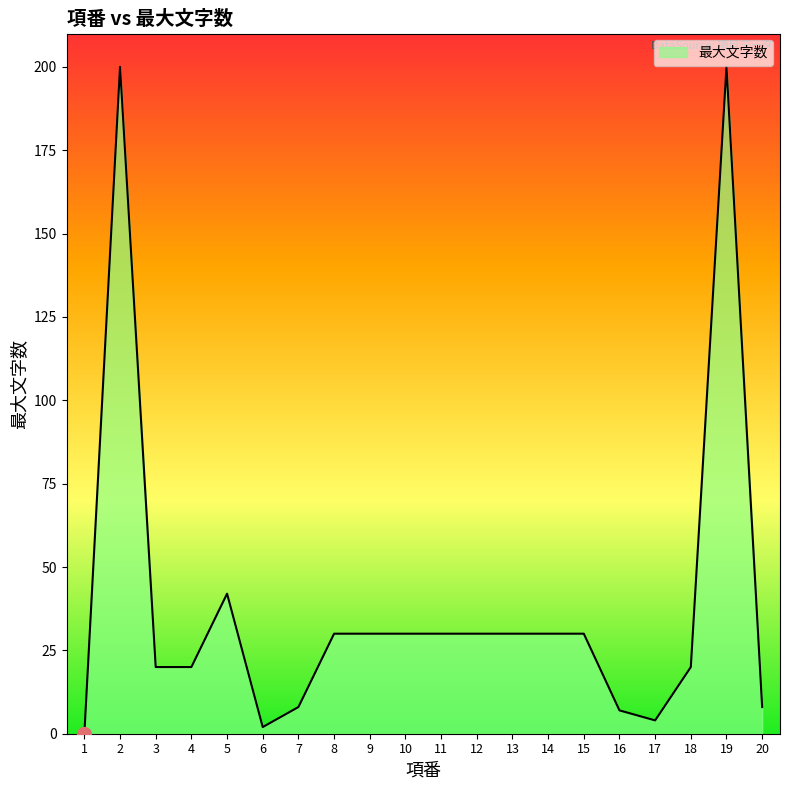

What is the ratio of the value at 2 to the value at 20?

25.0